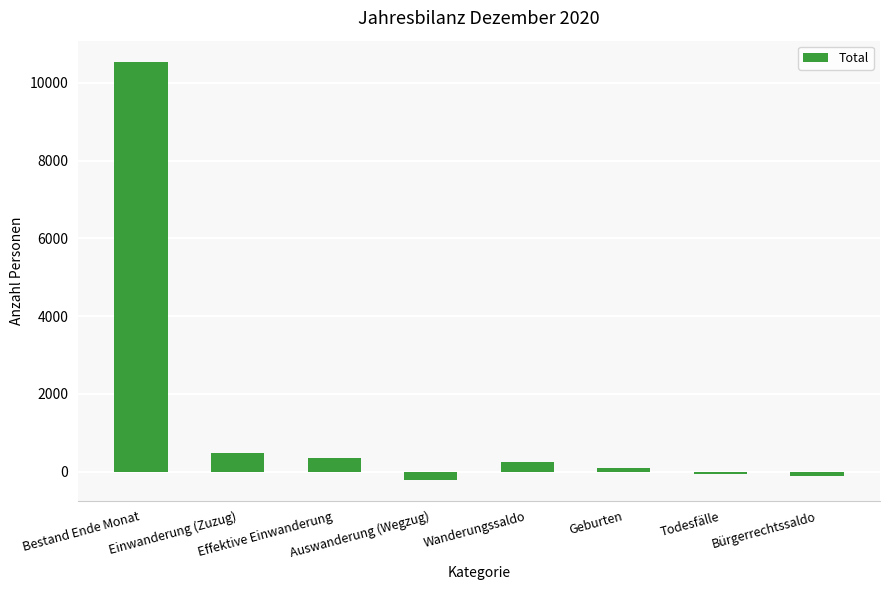

Where does the data first go above 238?

Bestand Ende Monat